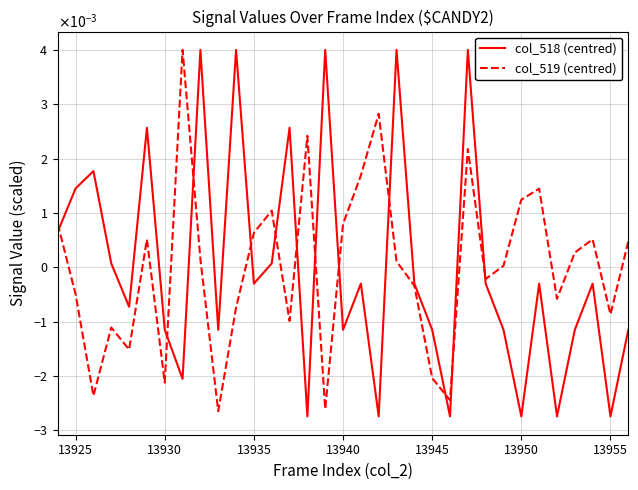

Reading left to right, list all the values displayed in this chart.

col_518 (centred): 0.0	0.0	0.0	0.0	-0.0	0.0	-0.0	-0.0	0.0	-0.0	0.0	-0.0	0.0	0.0	-0.0	0.0	-0.0	-0.0	-0.0	0.0	-0.0	-0.0	-0.0	0.0	-0.0	-0.0	-0.0	-0.0	-0.0	-0.0	-0.0	-0.0	-0.0
col_519 (centred): 0.0	-0.0	-0.0	-0.0	-0.0	0.0	-0.0	0.0	0.0	-0.0	-0.0	0.0	0.0	-0.0	0.0	-0.0	0.0	0.0	0.0	0.0	-0.0	-0.0	-0.0	0.0	-0.0	0.0	0.0	0.0	-0.0	0.0	0.0	-0.0	0.0